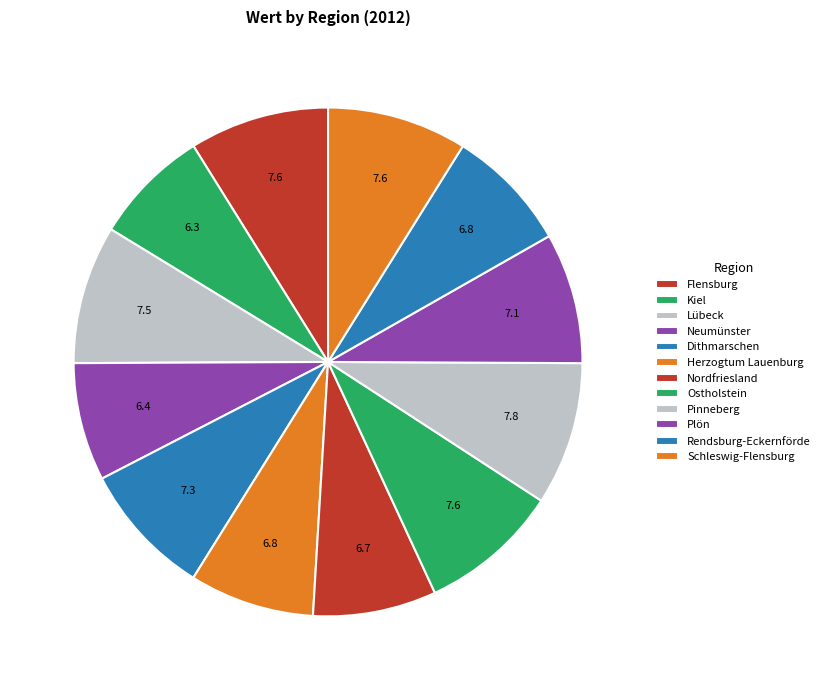

How many slices are in this pie chart?

12